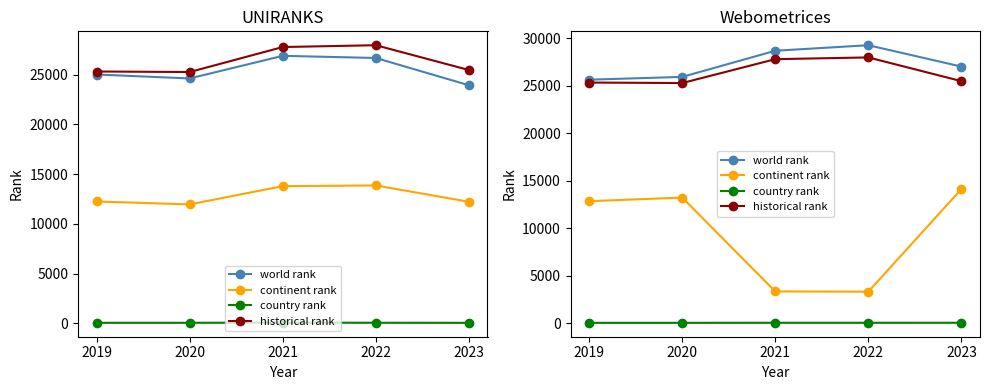

What are all the series names shown in the legend?

world rank, continent rank, country rank, historical rank